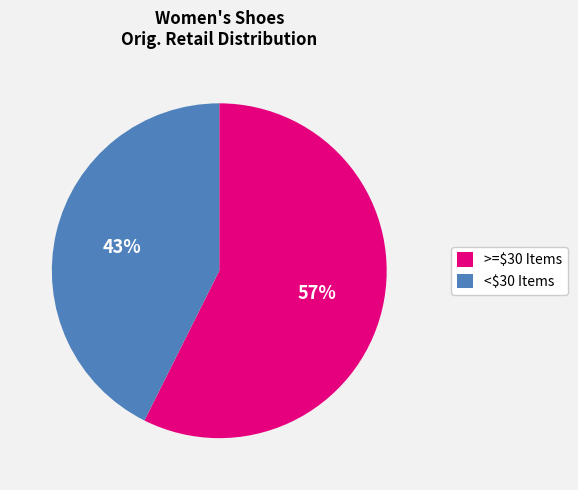

To the nearest percent, what percentage of the pie is <\$30 Items?

43%